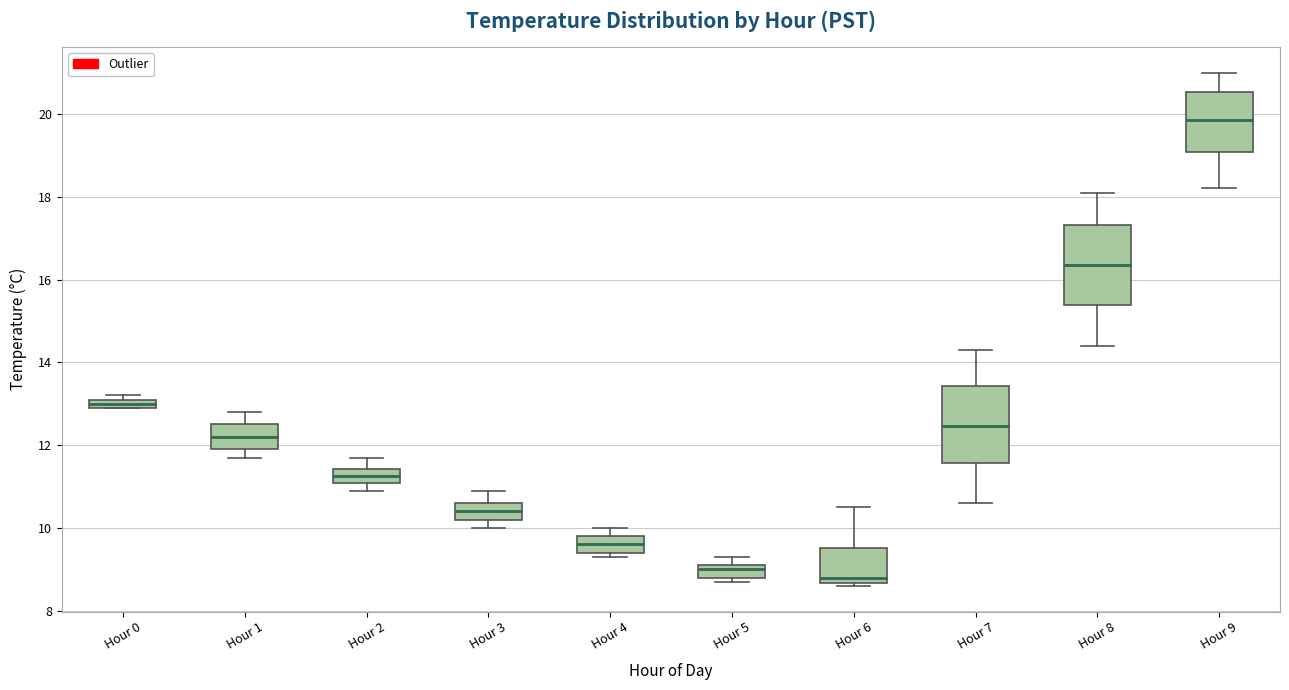

Where does the median line of the box for Hour 6 sit on the y-axis? The values are not printed on the chart, so give them approximately, as read against the axis.

8.8